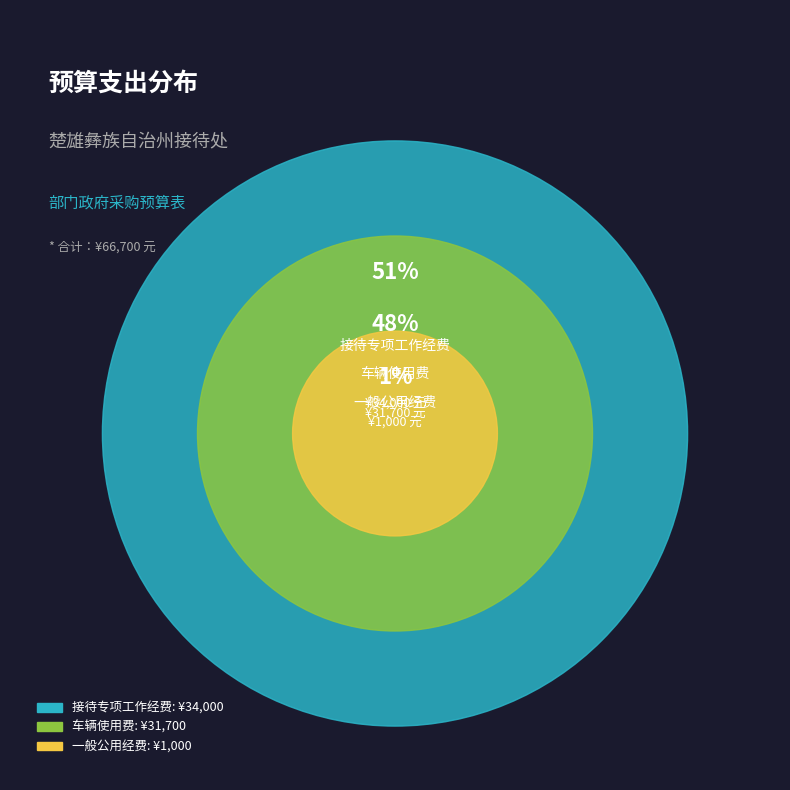

To the nearest percent, what portion does 一般公用经费 represent?

1%